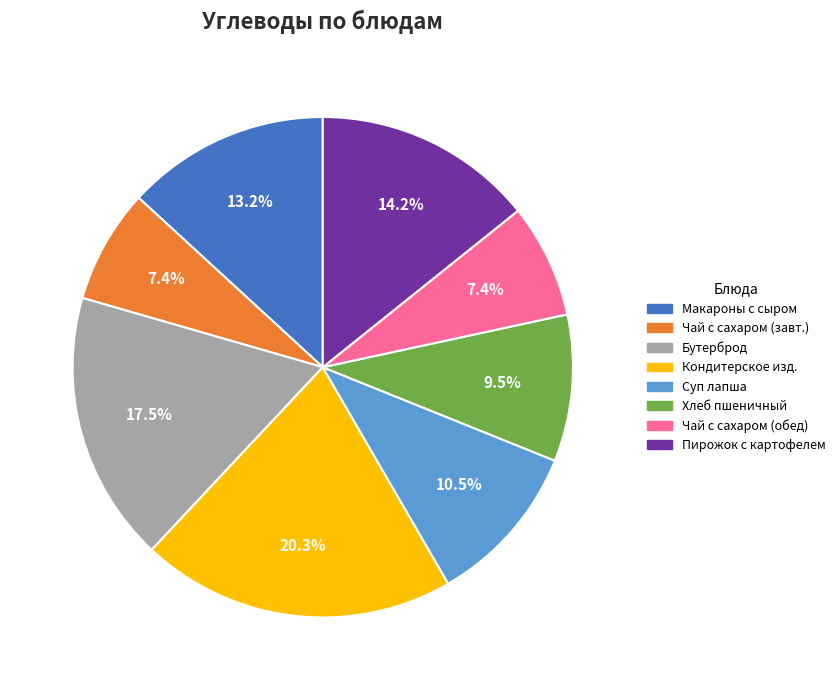

Is there any slice that represents more than half of the pie?

No